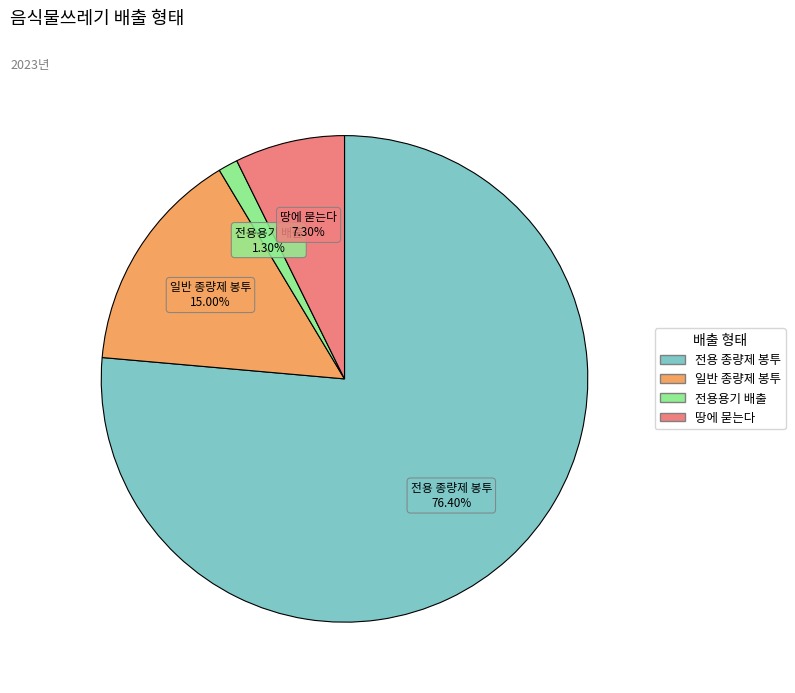

Is there a majority slice in this chart?

Yes